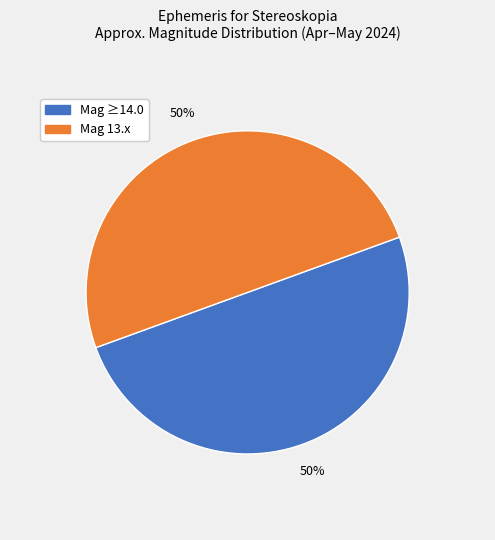

How many slices are in this pie chart?

2